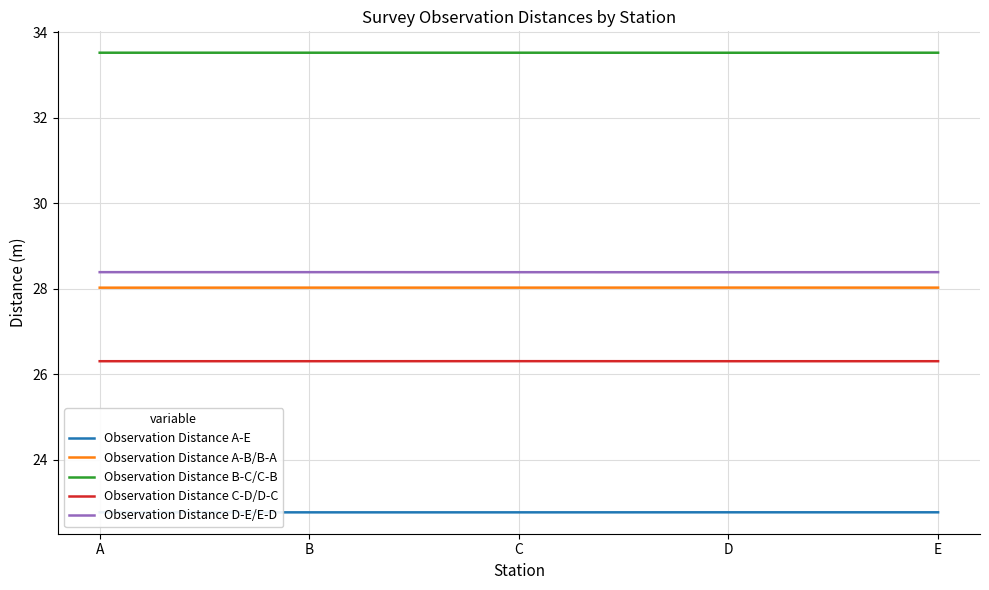

Which series has the widest spread of values?

Observation Distance A-B/B-A